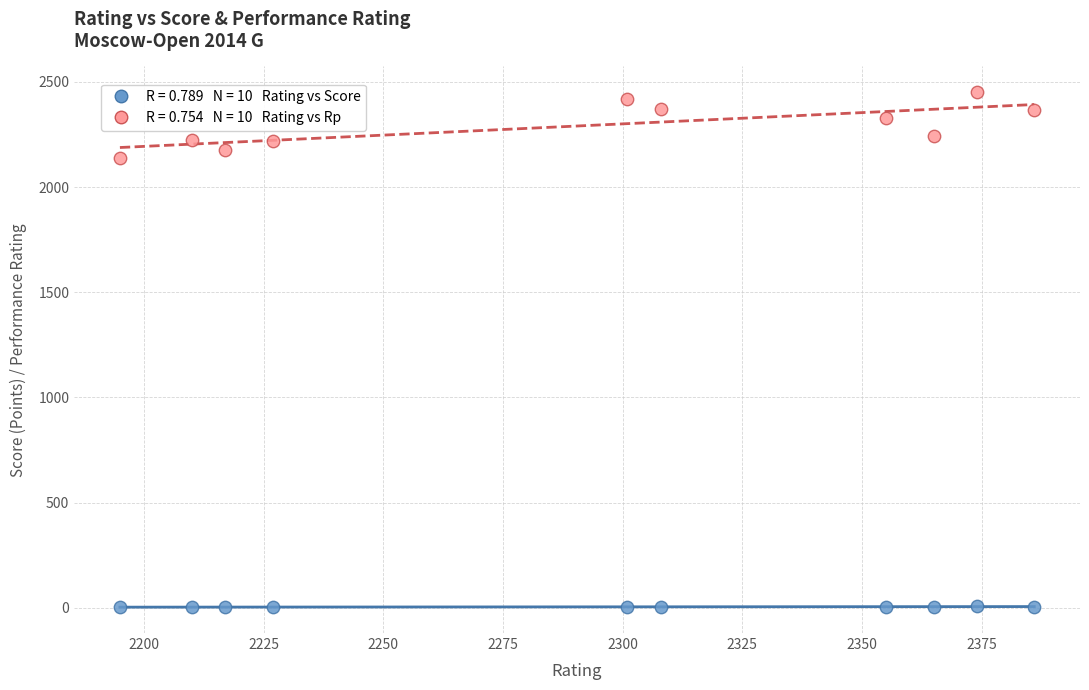

Across all data points, what is the range of Y values (max minus min)?

2448.5